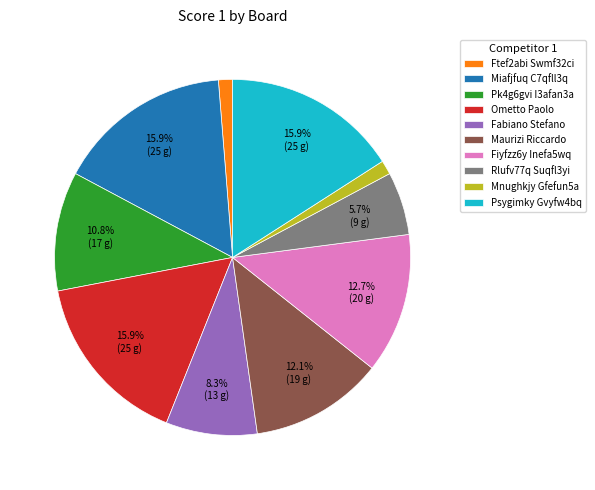

Is the sum of Mnughkjy Gfefun5a and Fabiano Stefano greater than half?

No